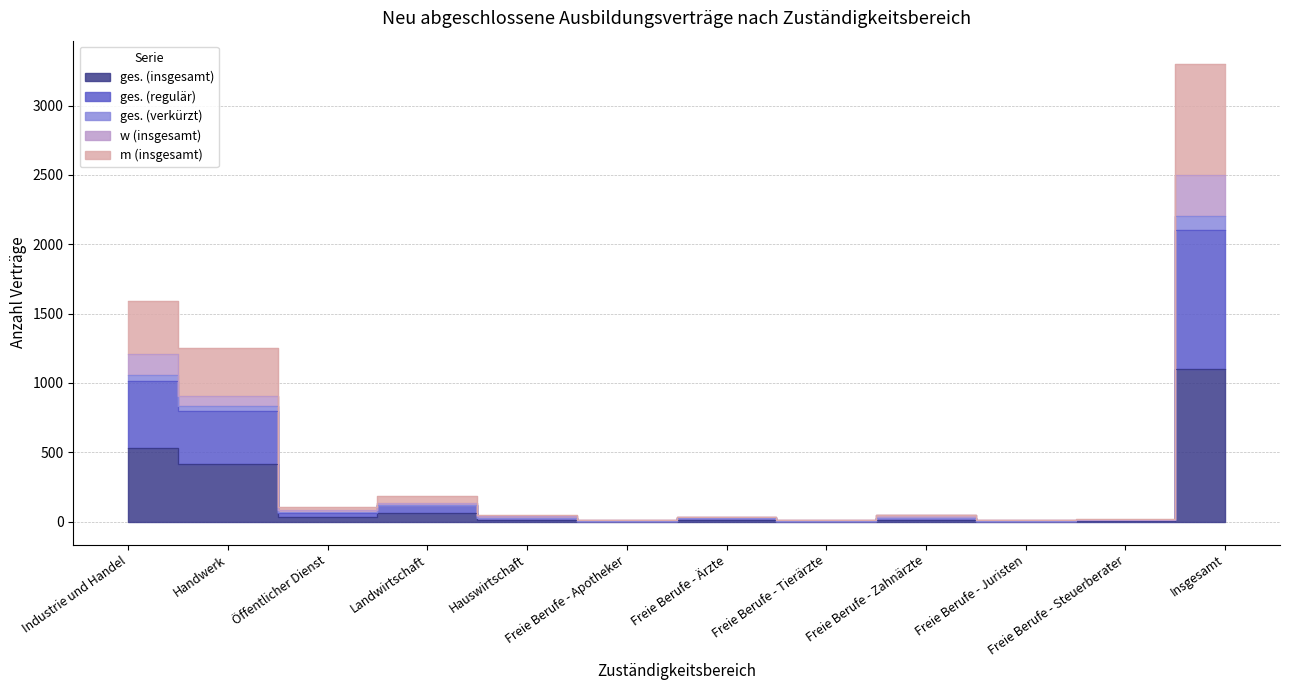

What is the value of the w (insgesamt) point at the 8th from the left?

9